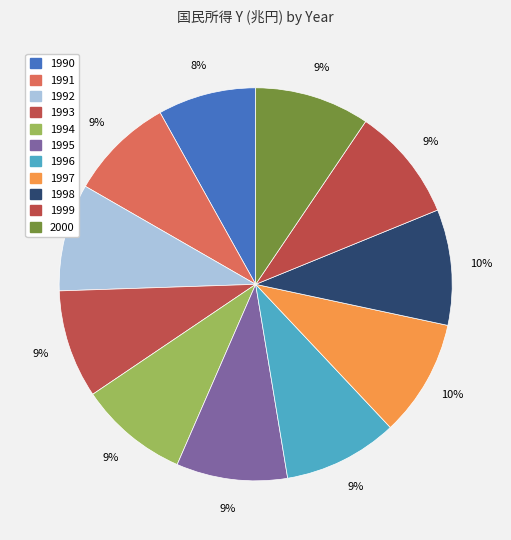

To the nearest percent, what portion does 1991 represent?

9%